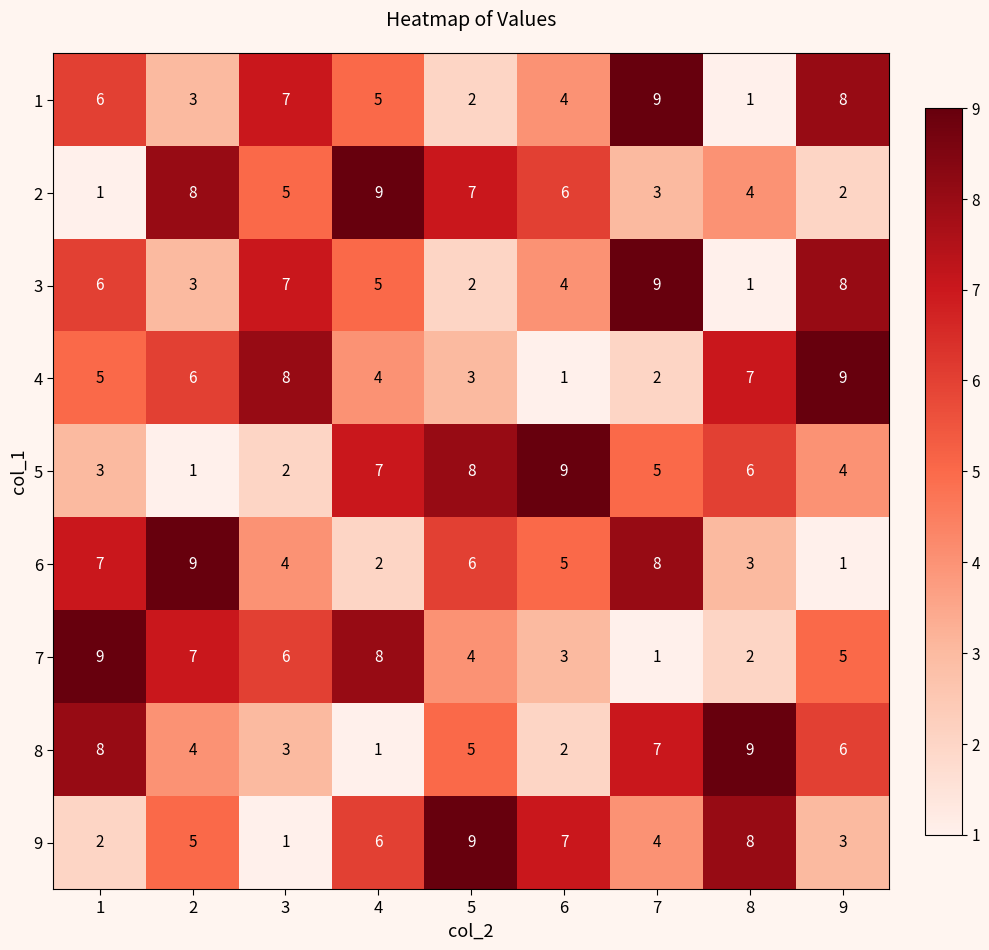

How many categories are shown in the chart?

9